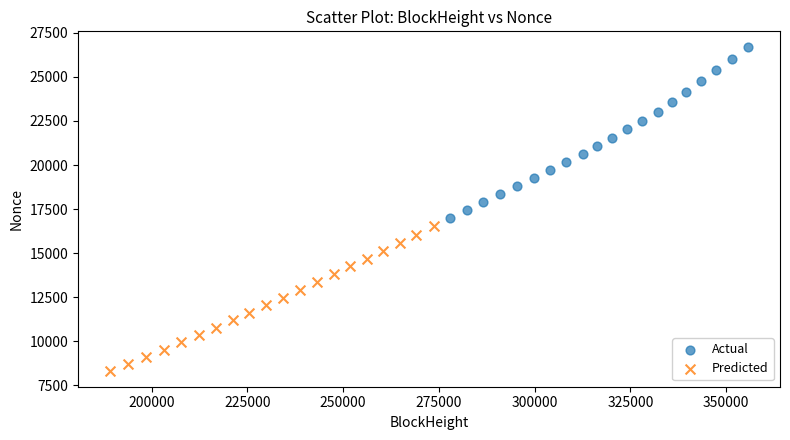

Which series contains the lowest Y value?

Predicted